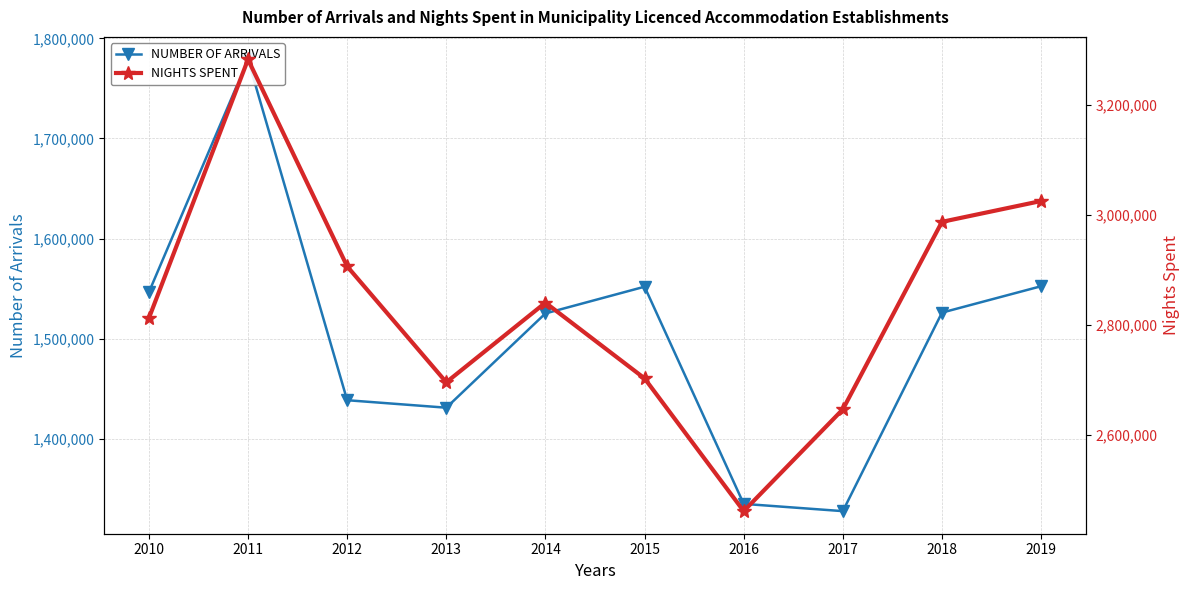

The value of NUMBER OF ARRIVALS at 2017 is 1327993. True or false?

True